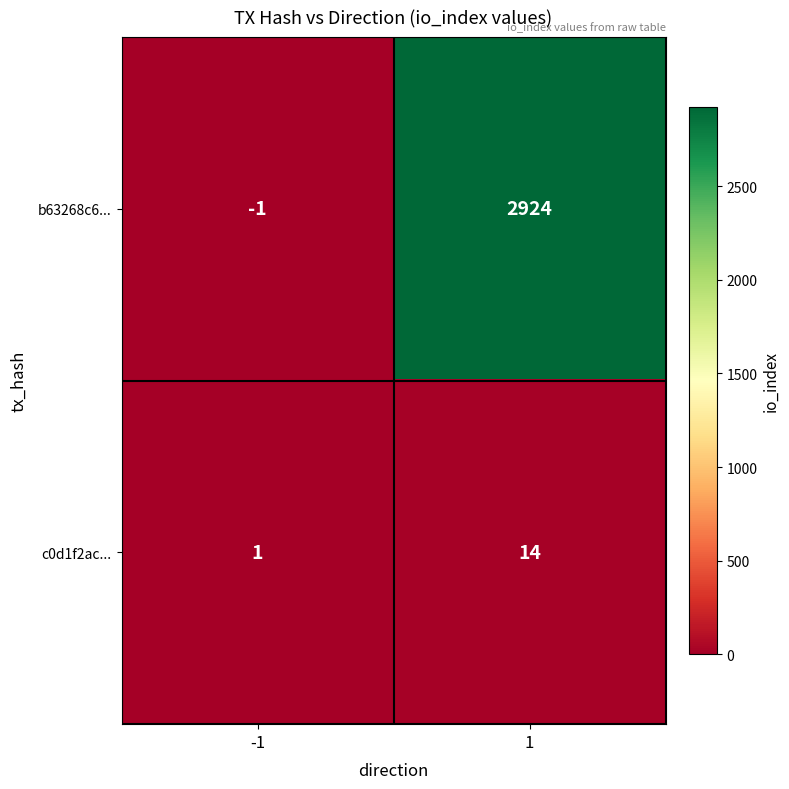

What is the average value of the c0d1f2ac... series?

8